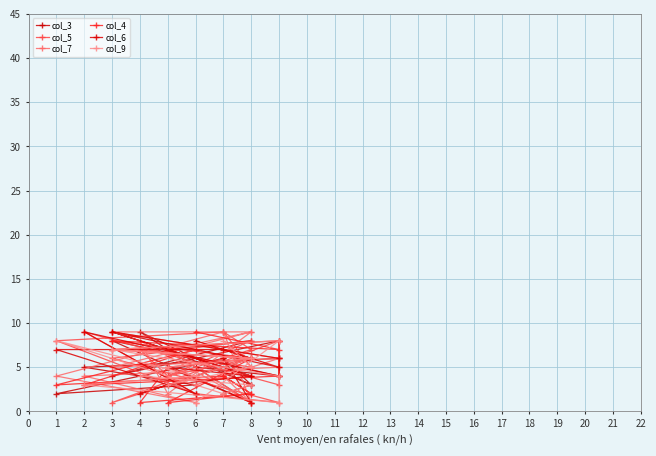

What position from the left is 6?

8